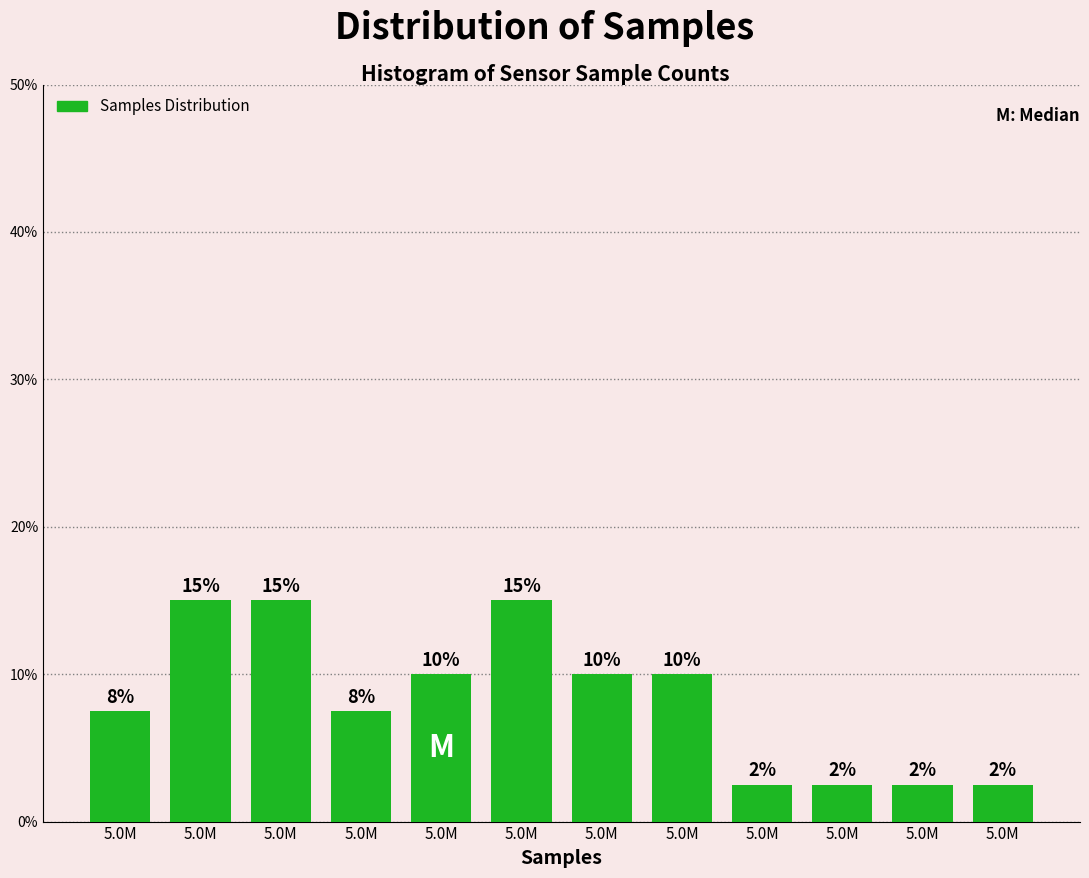

How many bars are there in total?

12